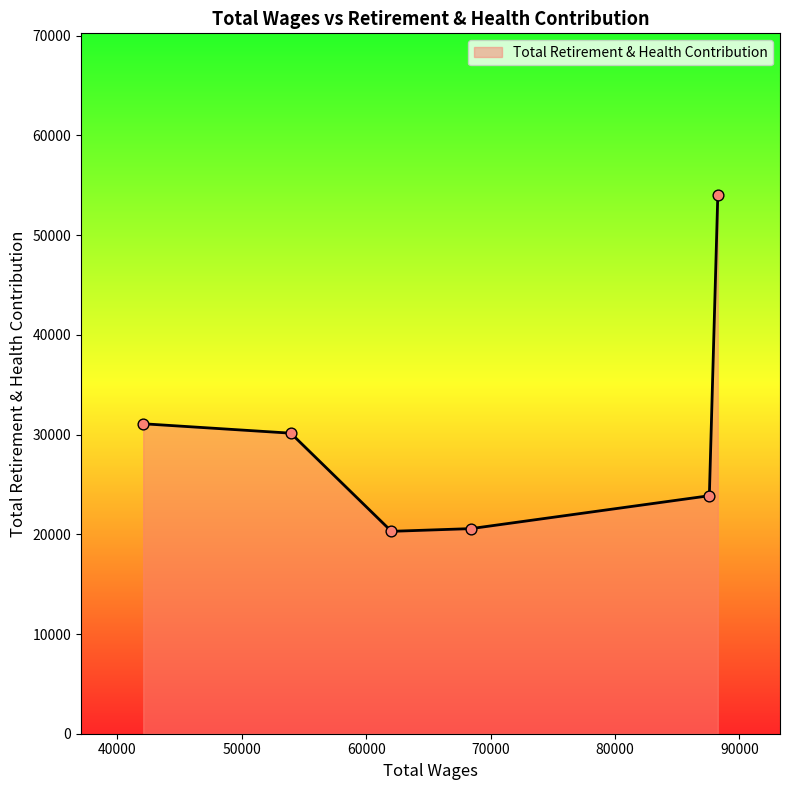

What is the difference between the maximum and second lowest values?

33464